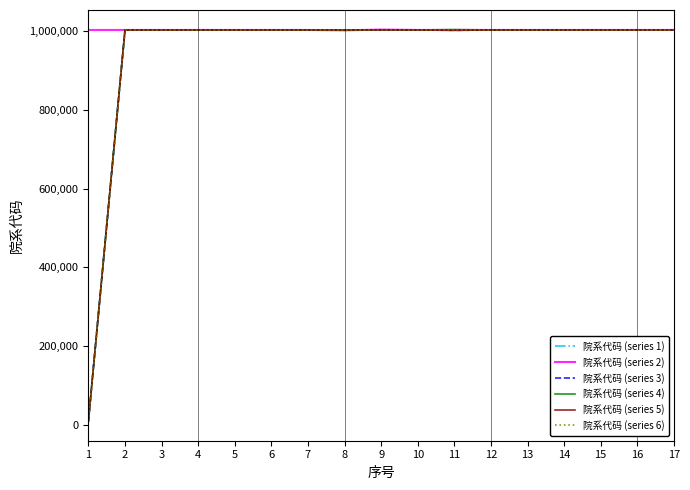

At which category does the chart reach its minimum across all series?

1